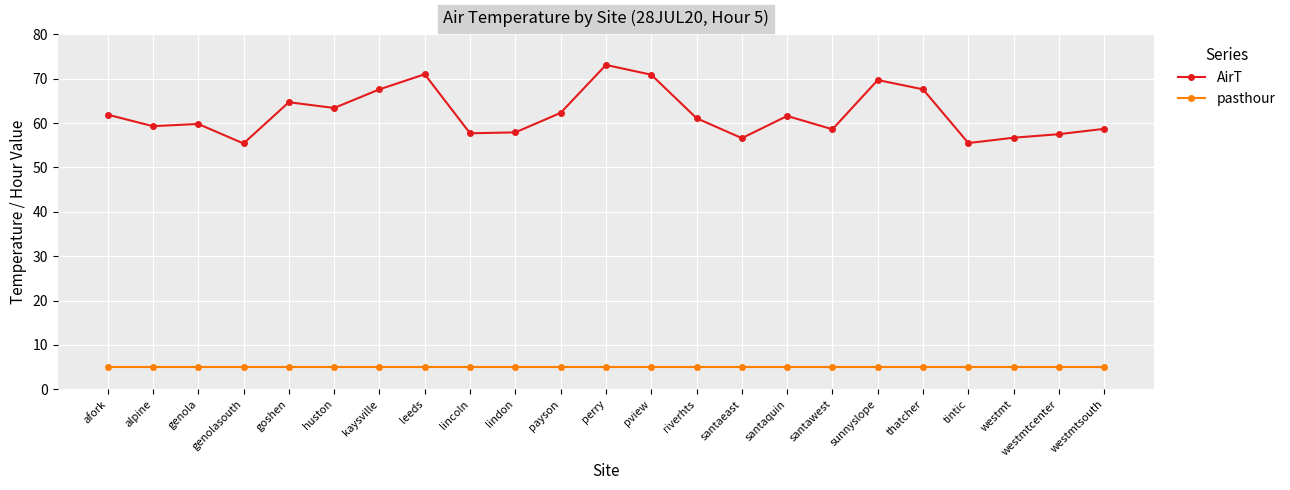

At which category is the sum across all series the highest?

perry